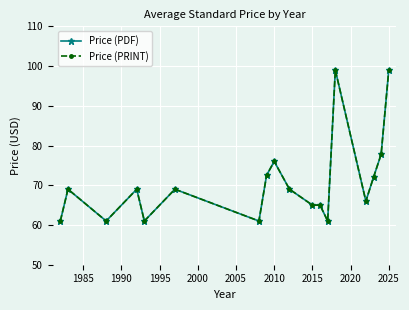

True or false: Price (PDF) and Price (PRINT) intersect in this chart.

False